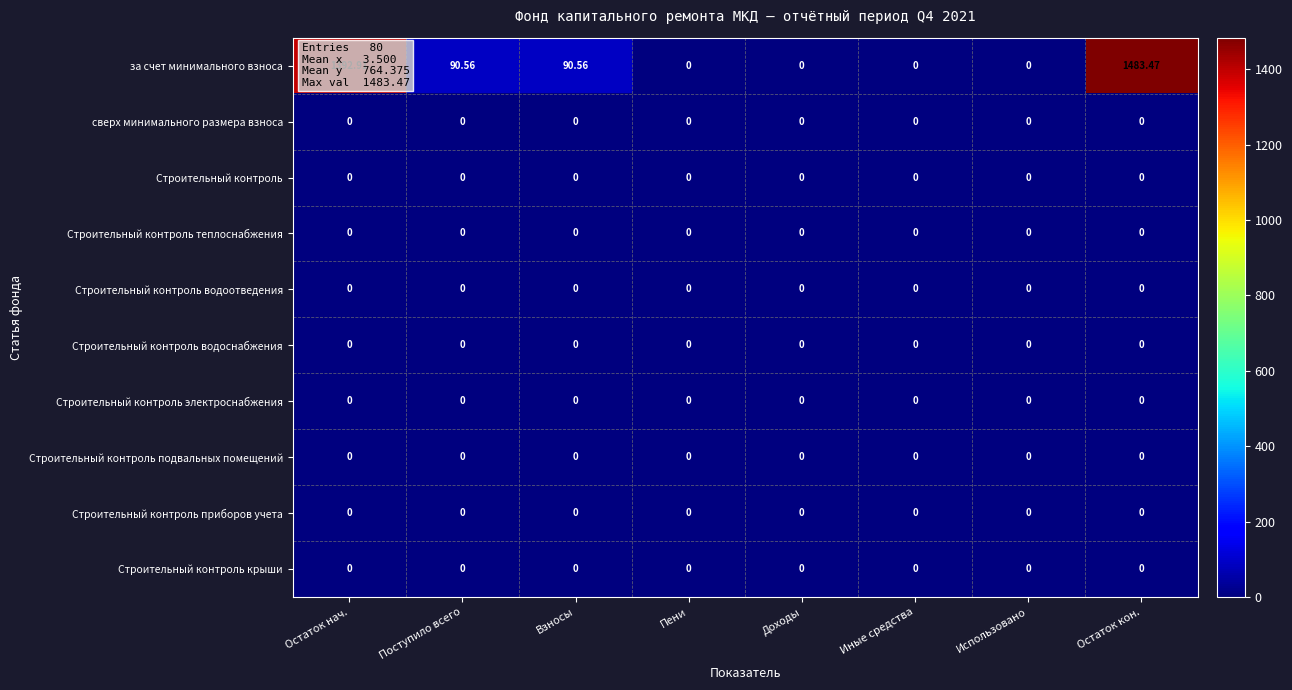

Is the value of за счет минимального взноса at Остаток кон. greater than the value of Строительный контроль крыши at Остаток нач.?

Yes